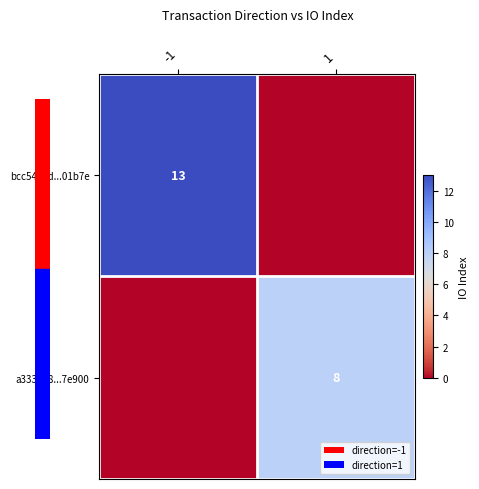

The value of bcc54e5d...01b7e at -1 is 18. True or false?

False